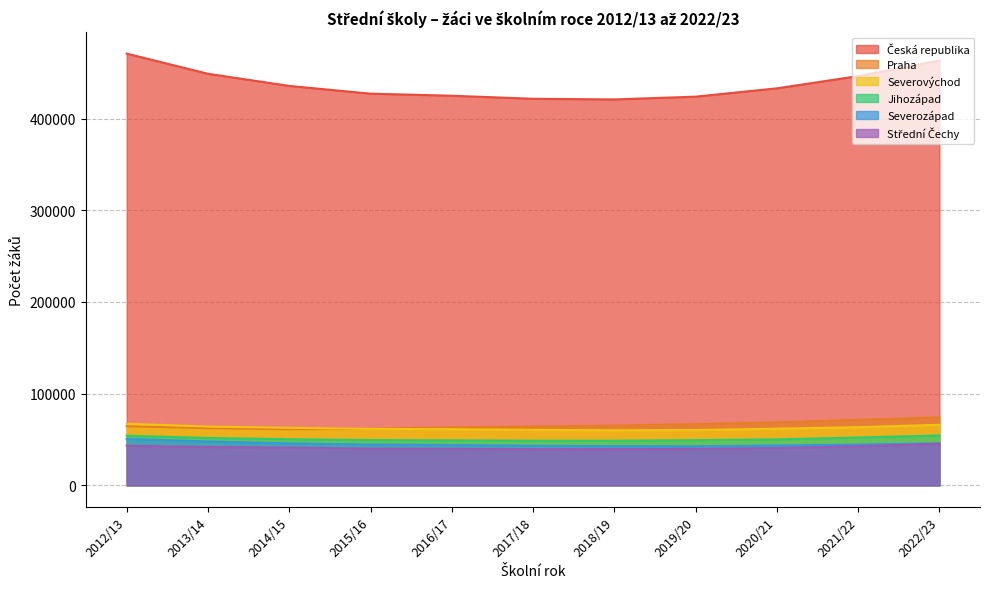

Count the number of categories in the chart.

11